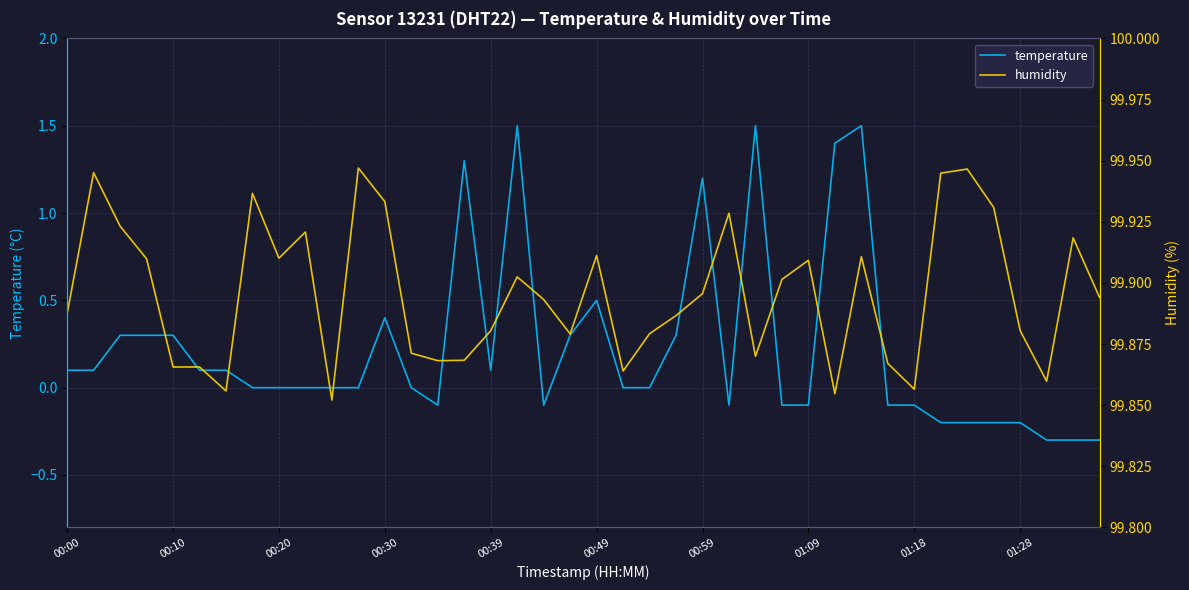

What is the minimum value for temperature?

-0.3